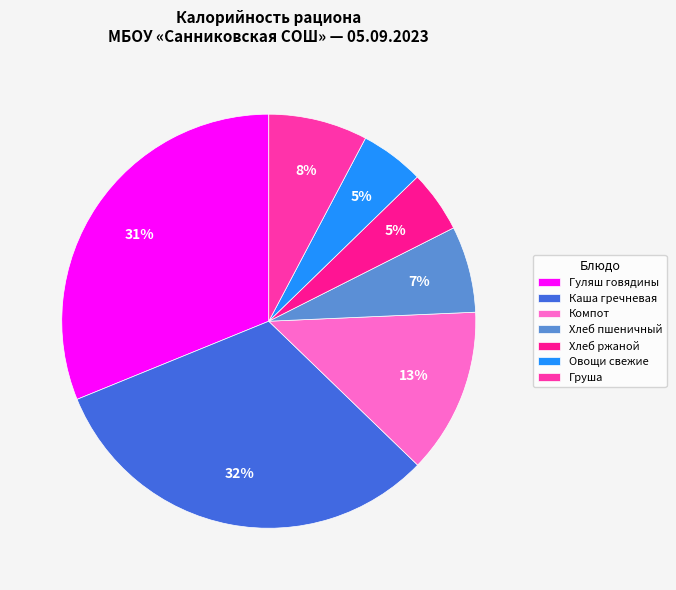

To the nearest percent, what is the average slice percentage?

14%